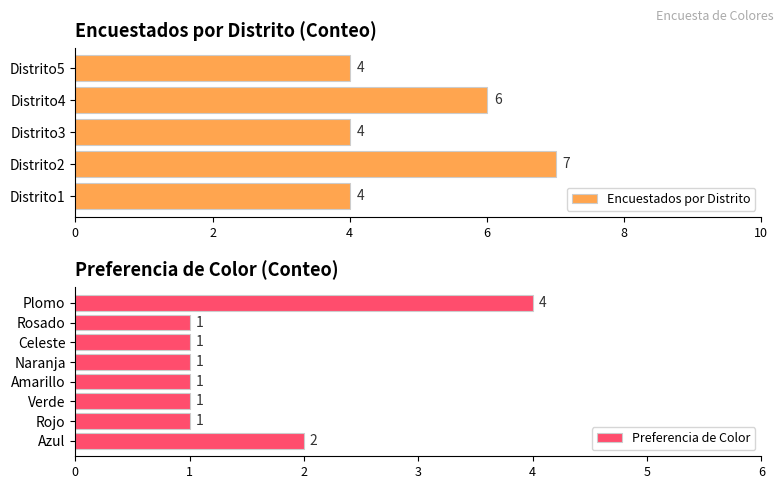

The value at Distrito4 is 6. True or false?

True